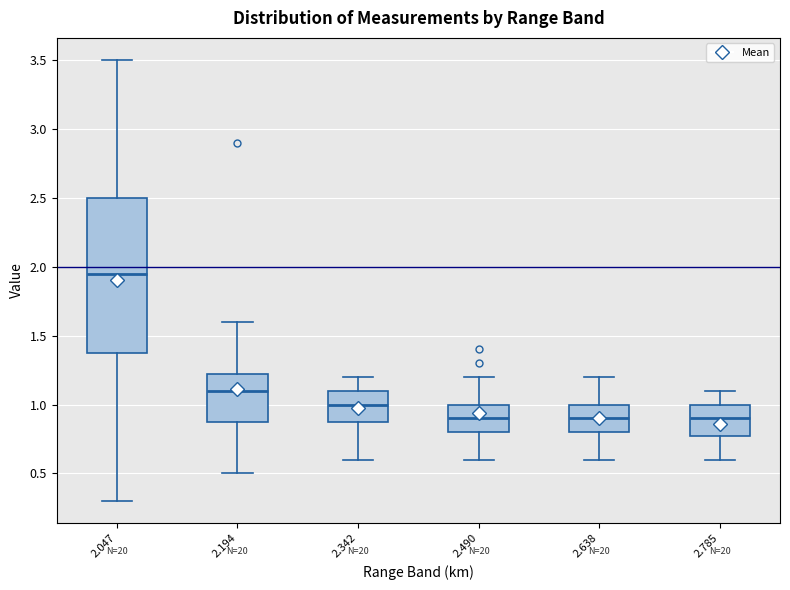

Which box has the highest median line?

2.047